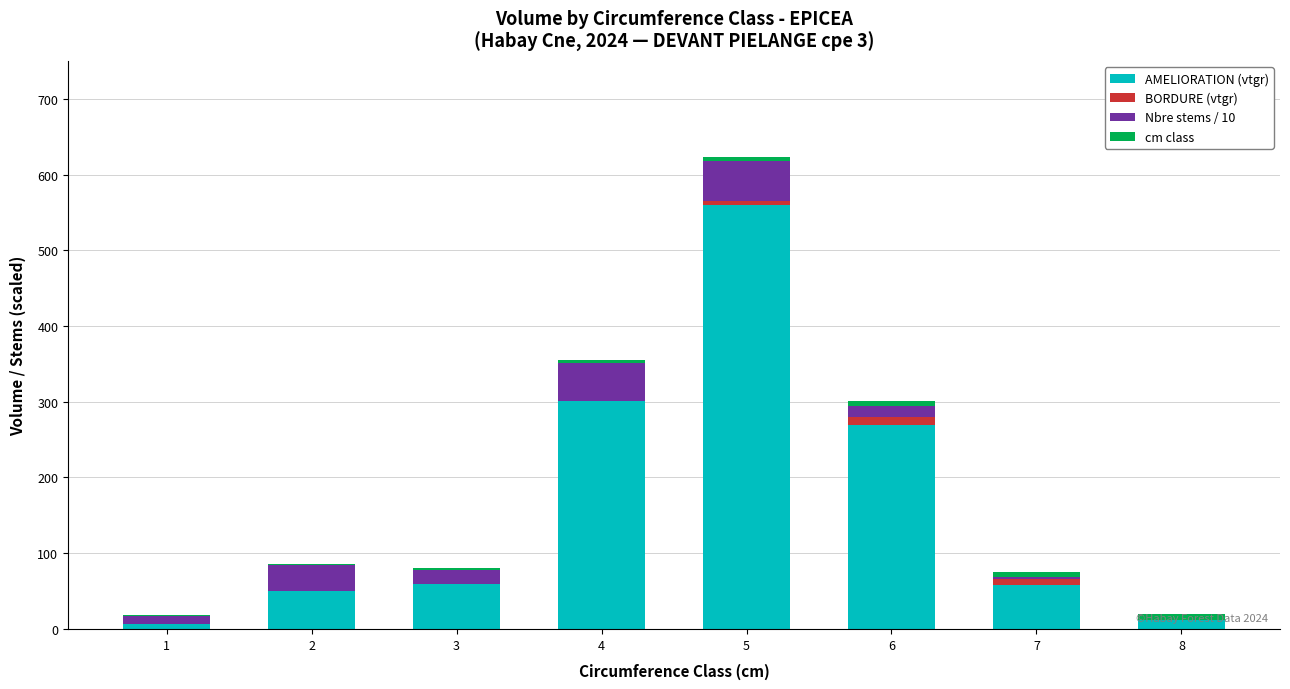

What is the highest value of the AMELIORATION (vtgr) series?

559.8